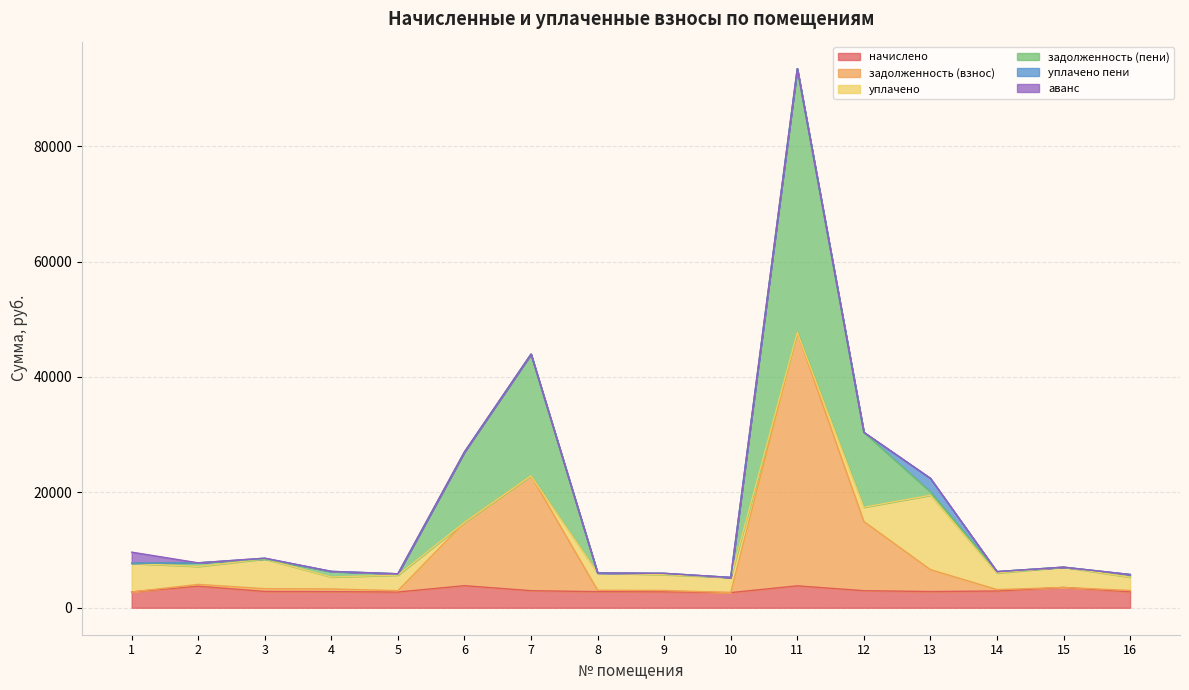

What is the spread (max minus min) of values at 14?

3363.5